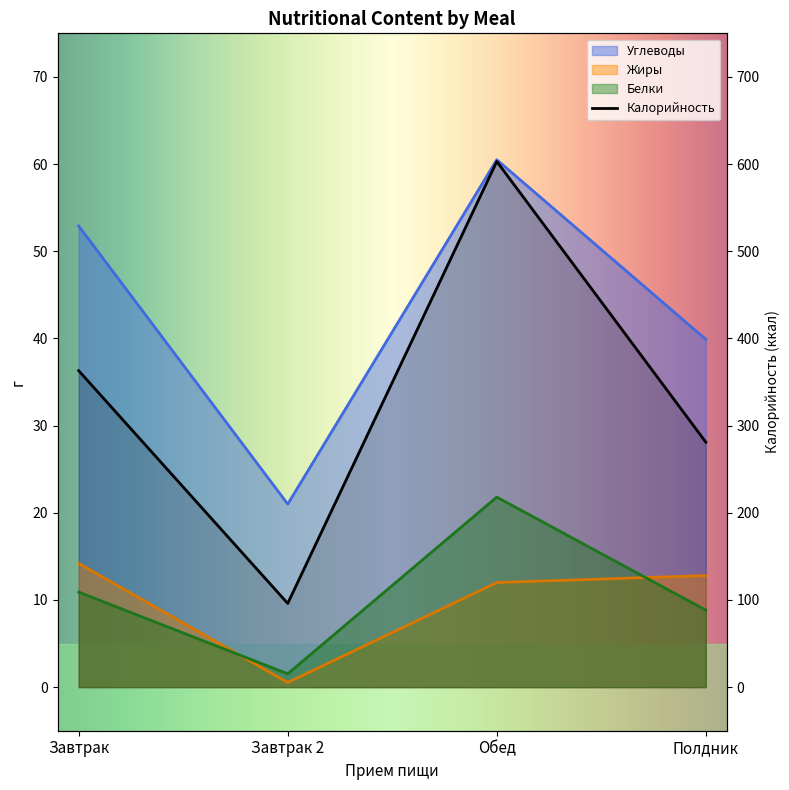

What is the difference between the second highest and minimum values in the Белки series?

9.4